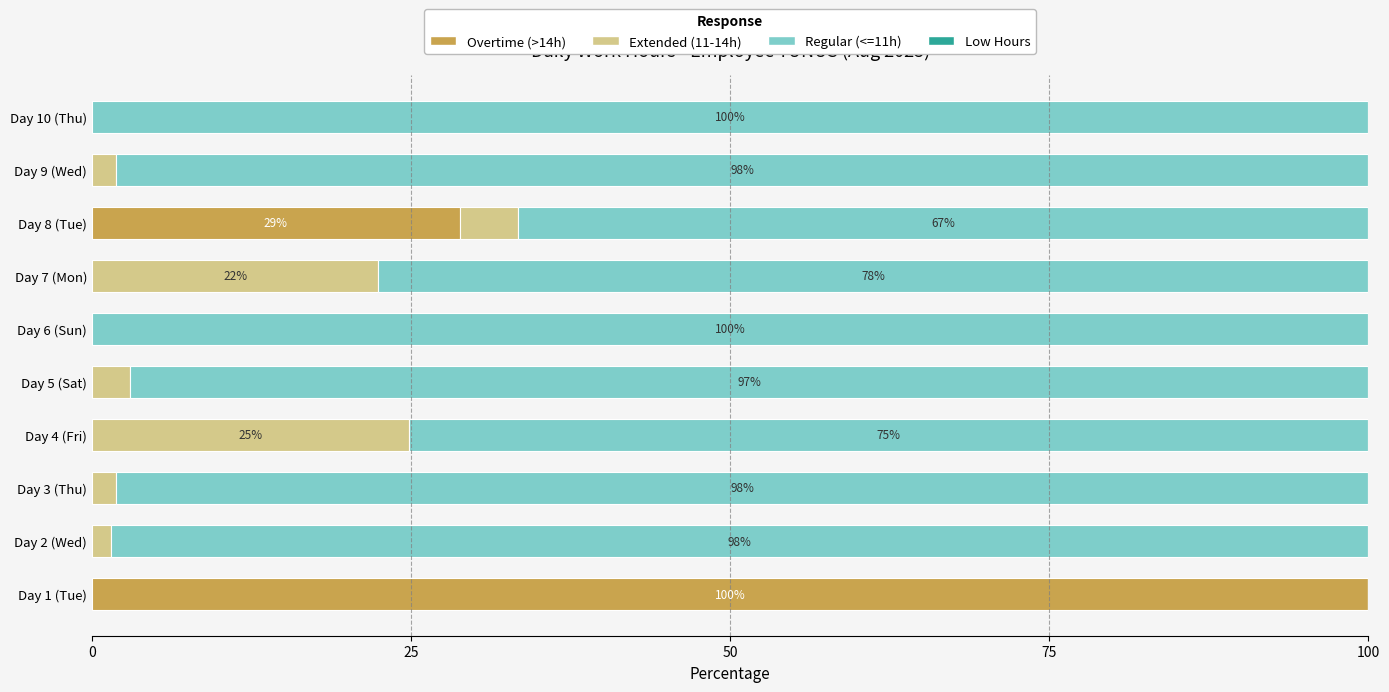

True or false: Overtime (>14h) has a value of -52.6 at Day 9 (Wed).

False